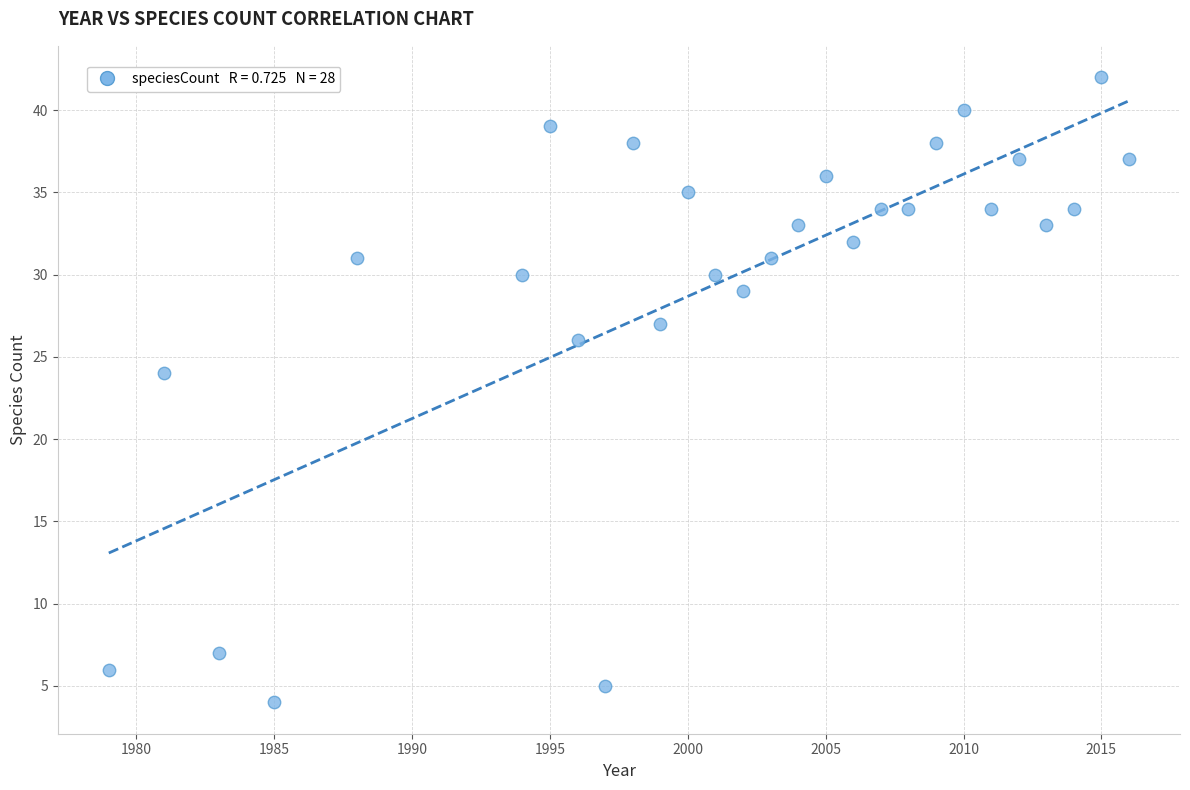

What Y value in the scatter plot is closest to 23?

24